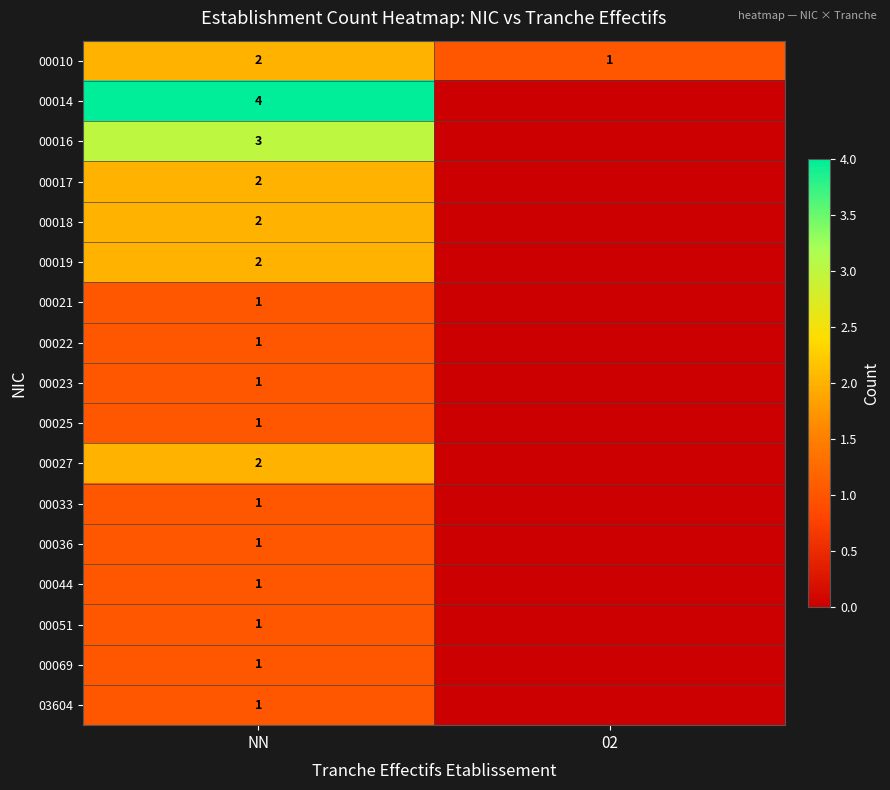

Is the value of 00019 at NN greater than the value of 00022 at NN?

Yes